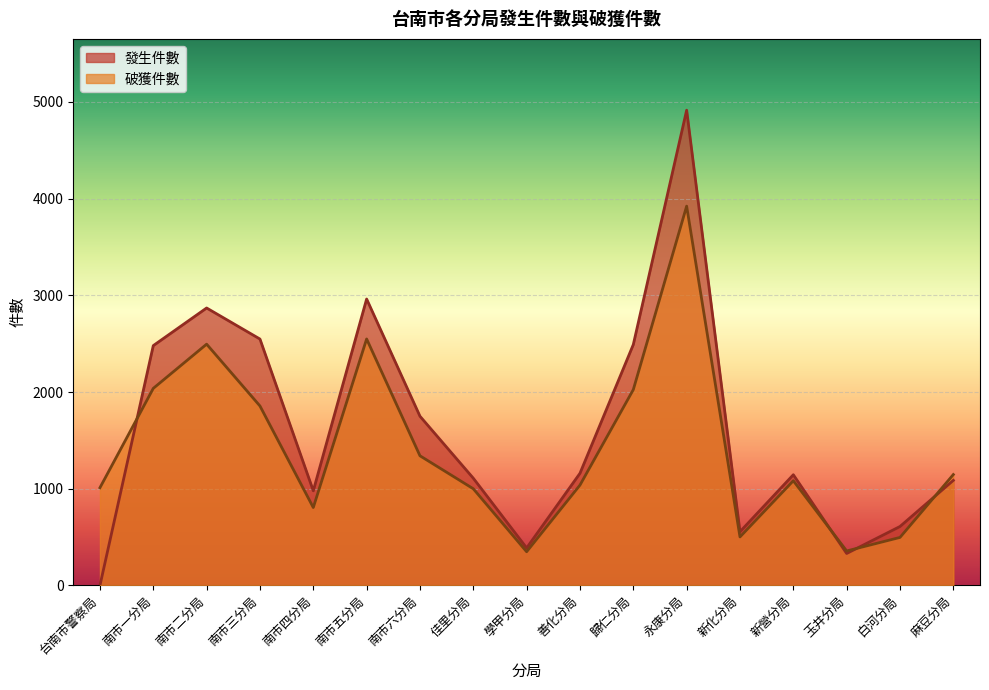

What is the label of the 15th point from the left?

玉井分局